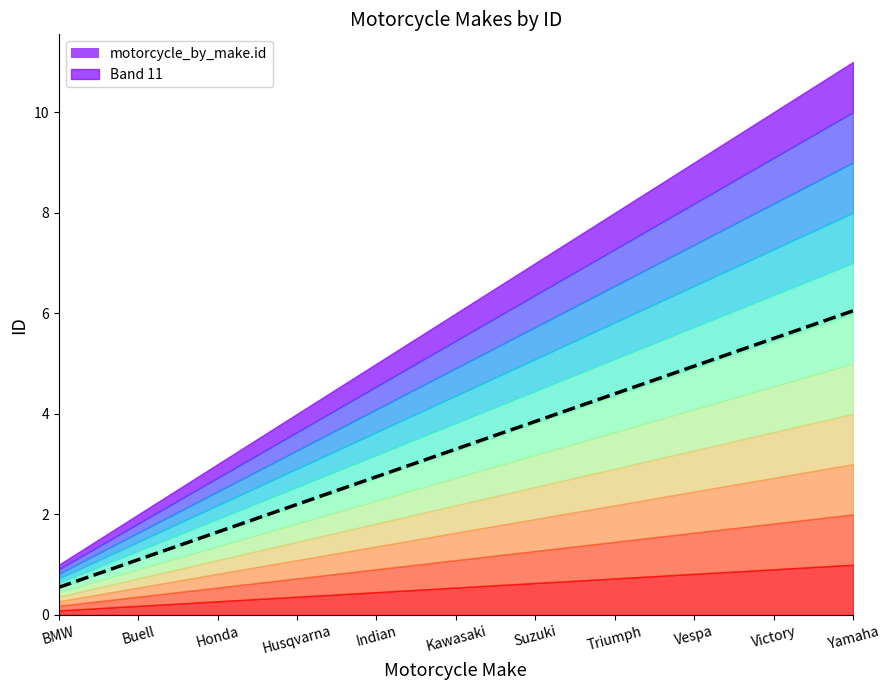

What is the maximum value shown in the chart?

6.1